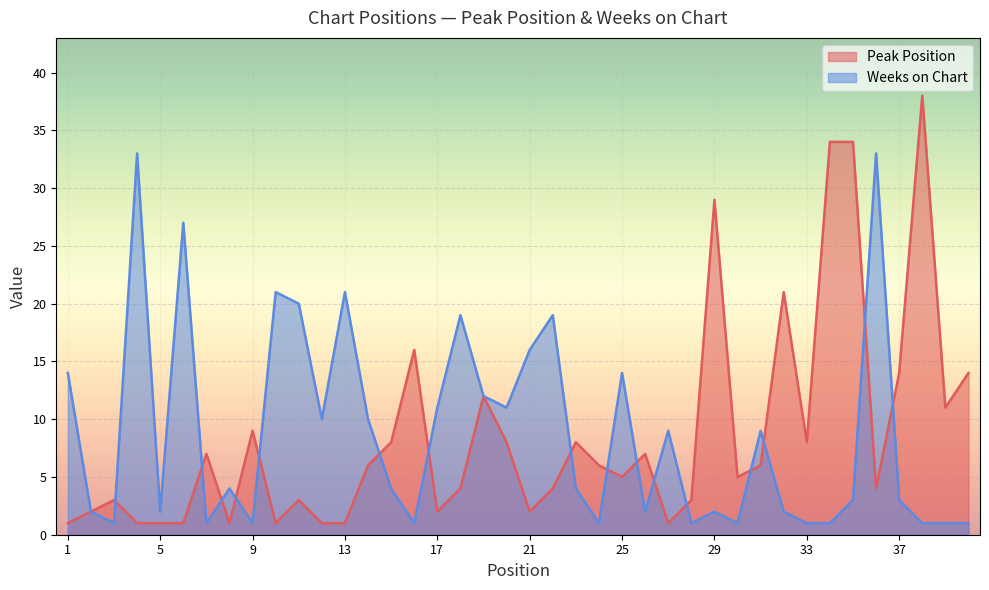

List the labels in order of Peak Position value, largest first.

38, 34, 35, 29, 32, 16, 37, 40, 19, 39, 9, 15, 20, 23, 33, 7, 26, 14, 24, 31, 25, 30, 18, 22, 36, 3, 11, 28, 2, 17, 21, 1, 4, 5, 6, 8, 10, 12, 13, 27